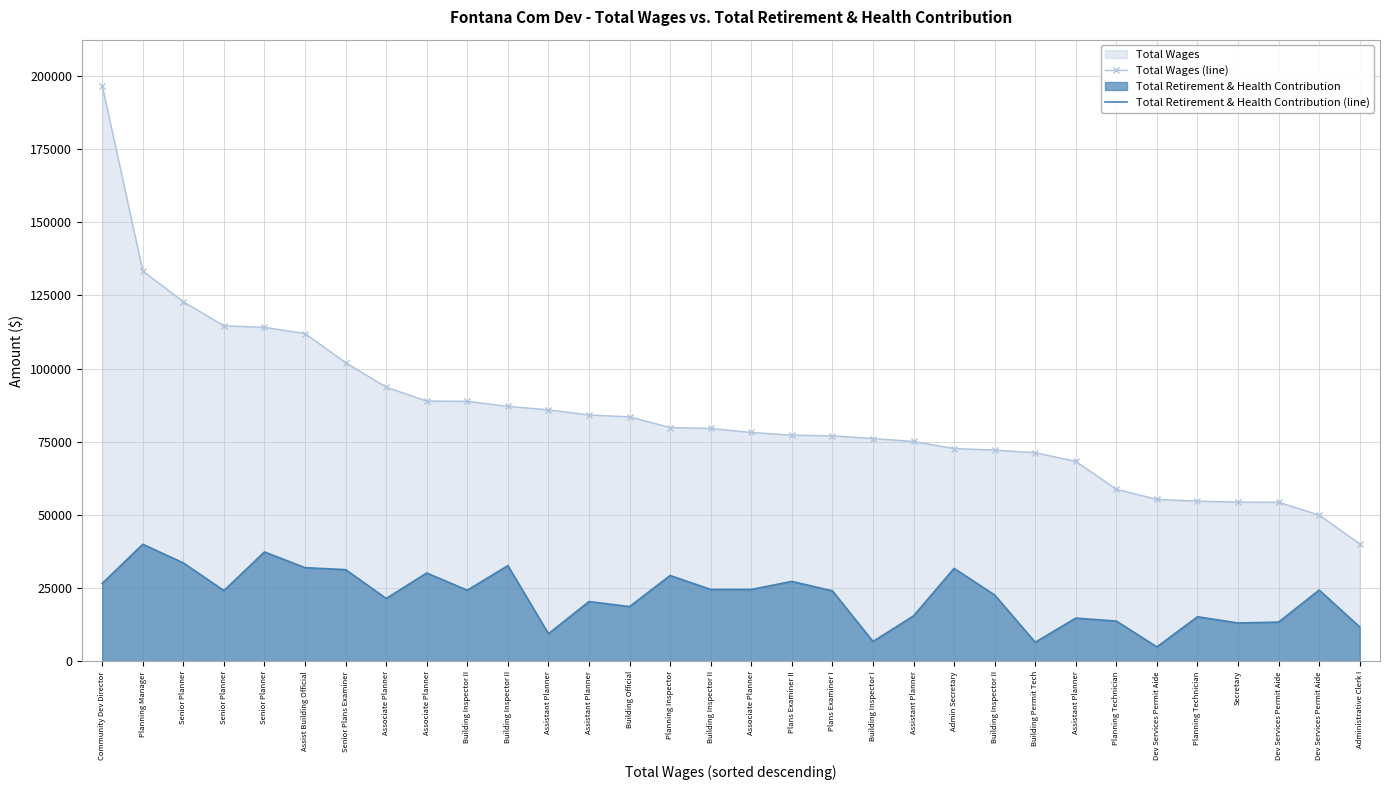

What is the difference between the highest and lowest values at Planning Inspector?

50514